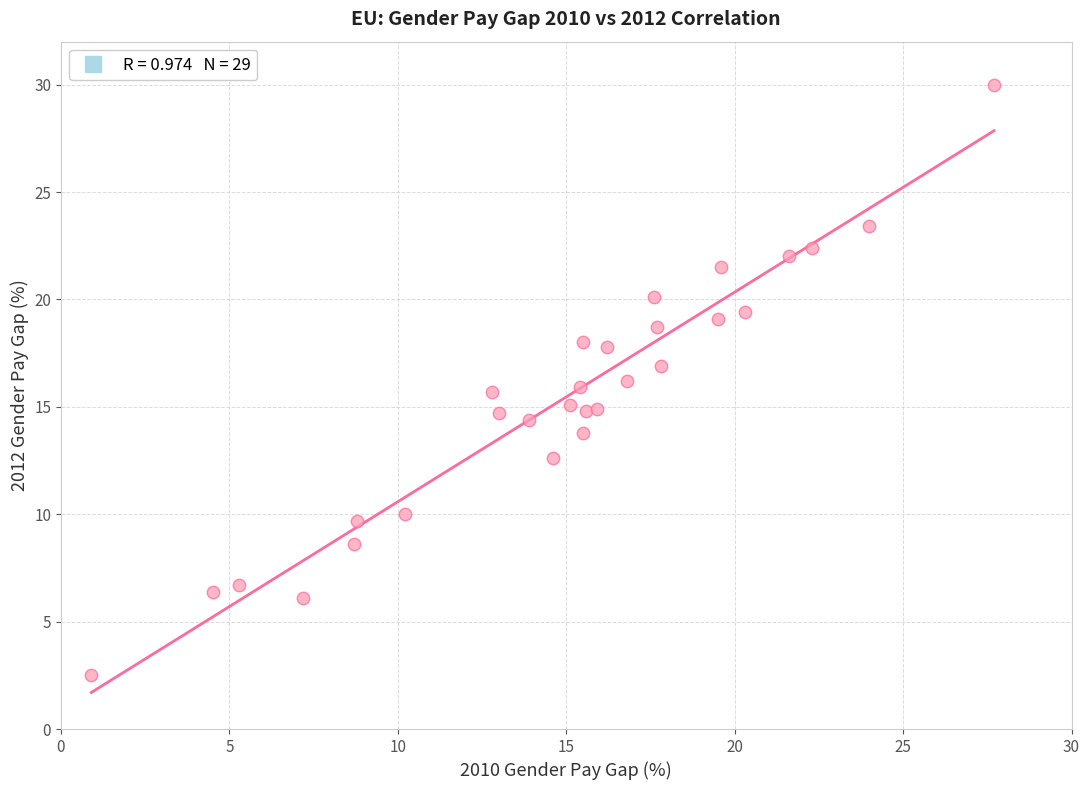

What is the range of Y values (max minus min)?

27.5